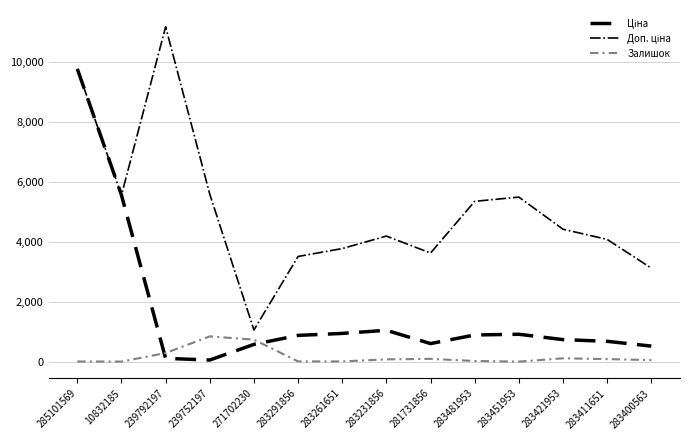

What is the greatest value displayed?

11182.0